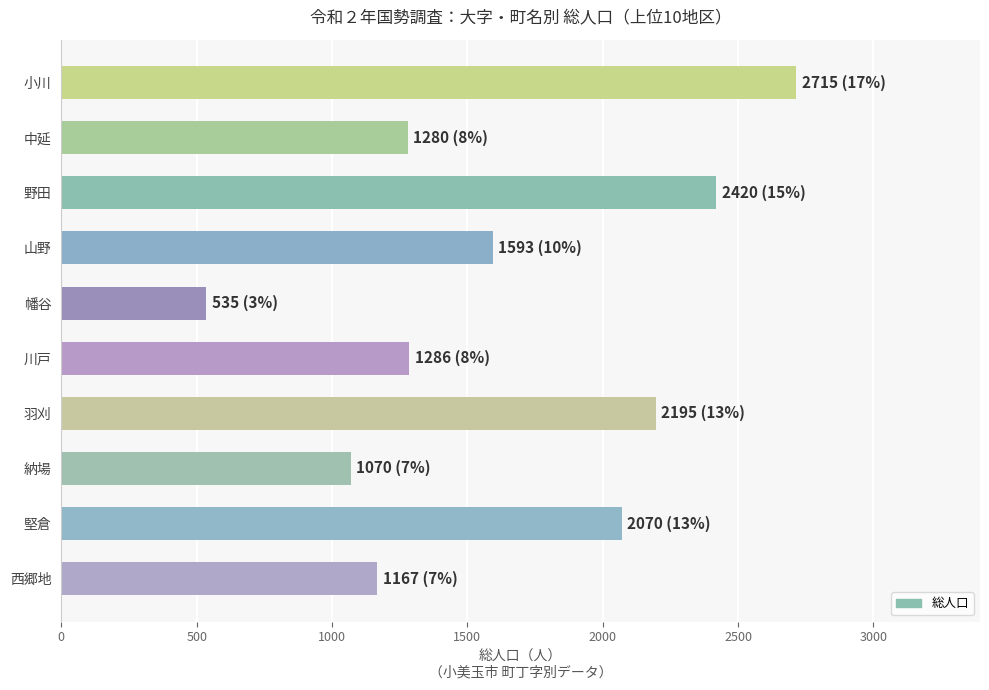

What is the label of the 1st bar from the top?

小川